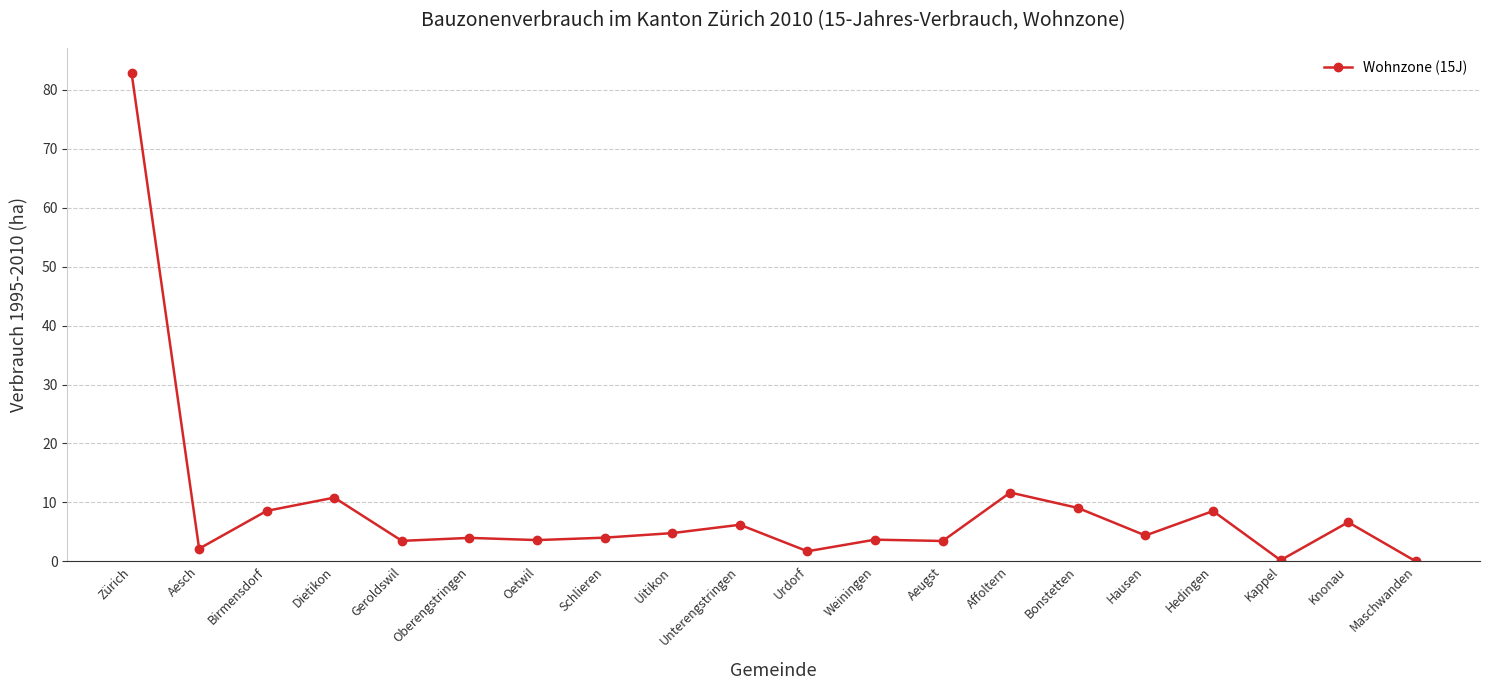

True or false: the data has more than 0 interior local peaks.

True